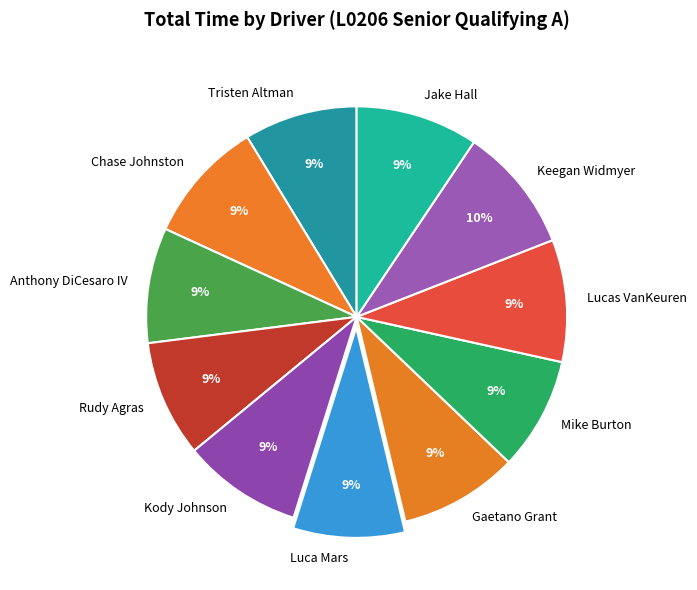

Count the number of slices in the pie.

11